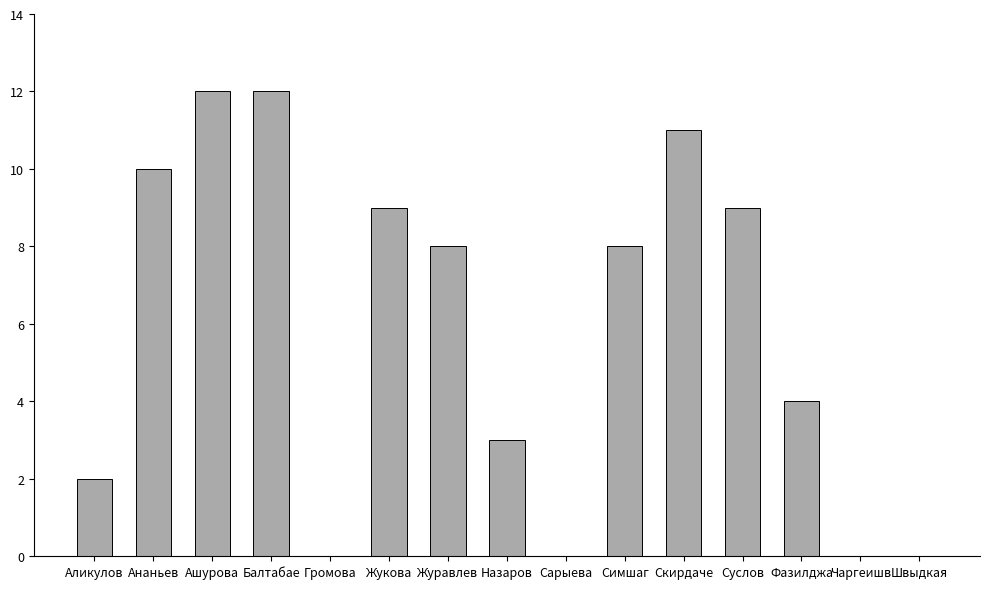

Which has a higher value, Суслов or Громова?

Суслов